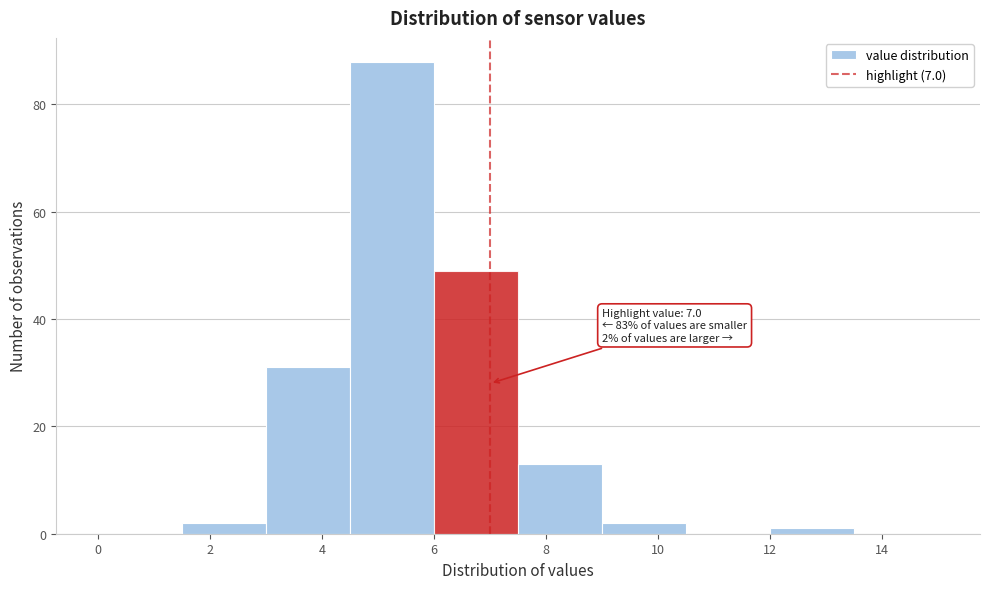

Which range on the x-axis has the tallest bar?

4.5 to 6.0